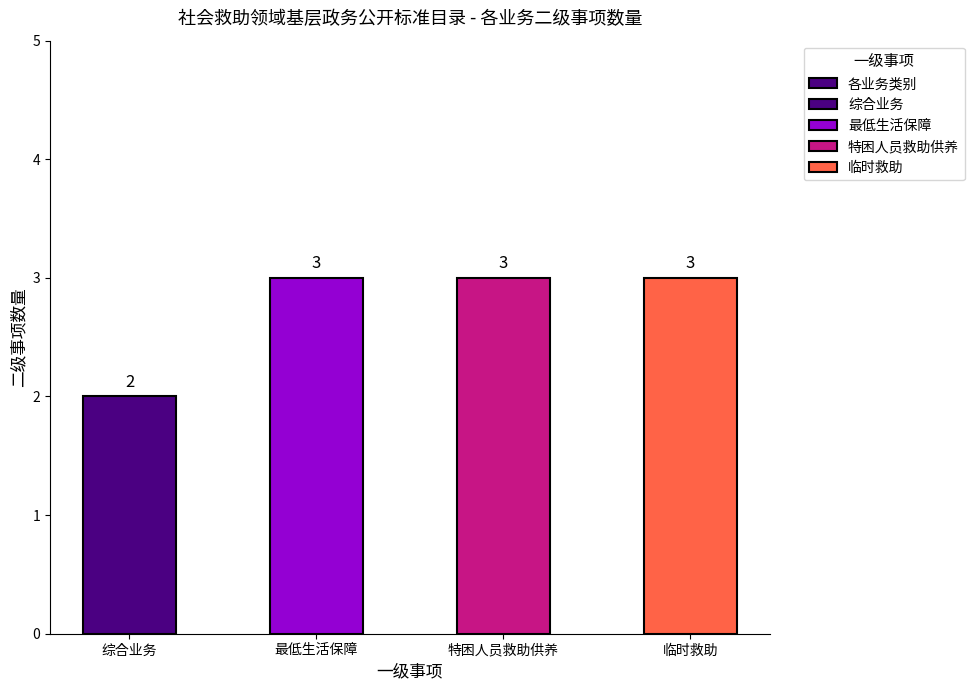

True or false: the data shows 3 at 特困人员救助供养.

True